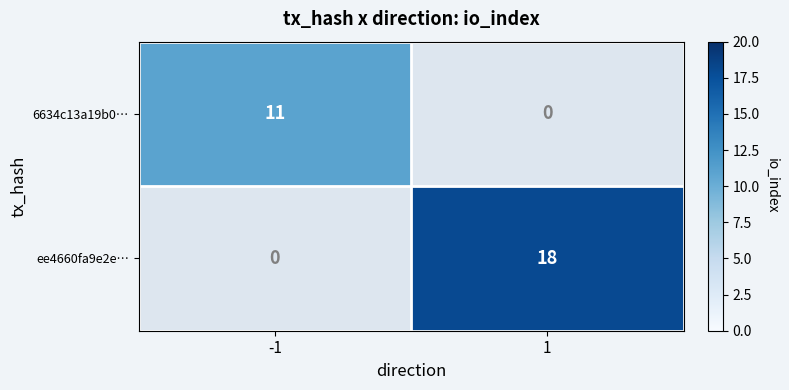

Is it true that 6634c13a19b0… equals 15 at -1?

False